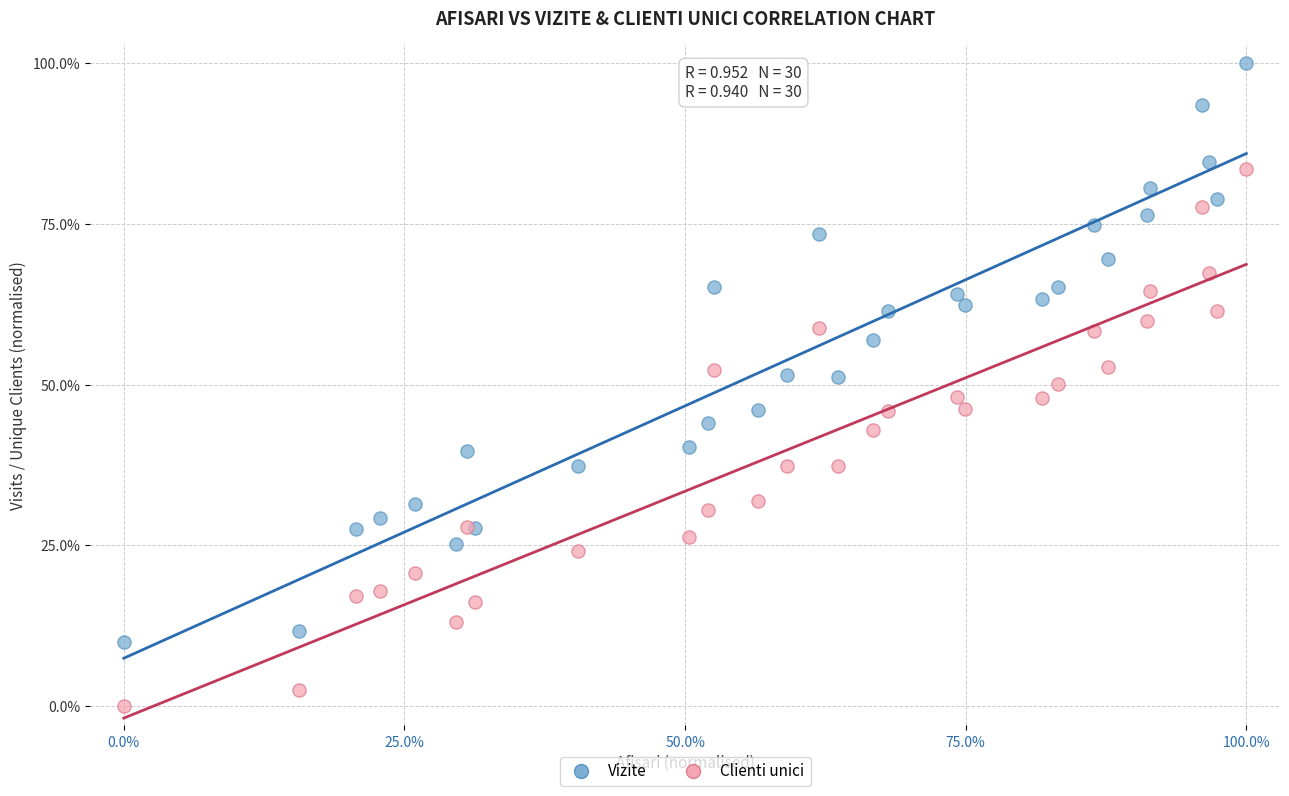

Which series has the widest spread of Y values?

Vizite